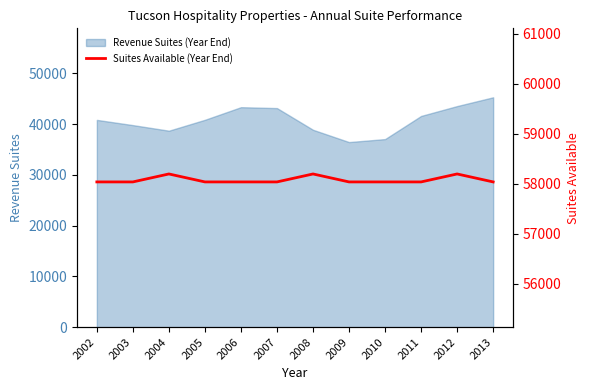

Reading left to right, extract all data points from this chart.

58035	58035	58194	58035	58035	58035	58194	58035	58035	58035	58194	58035